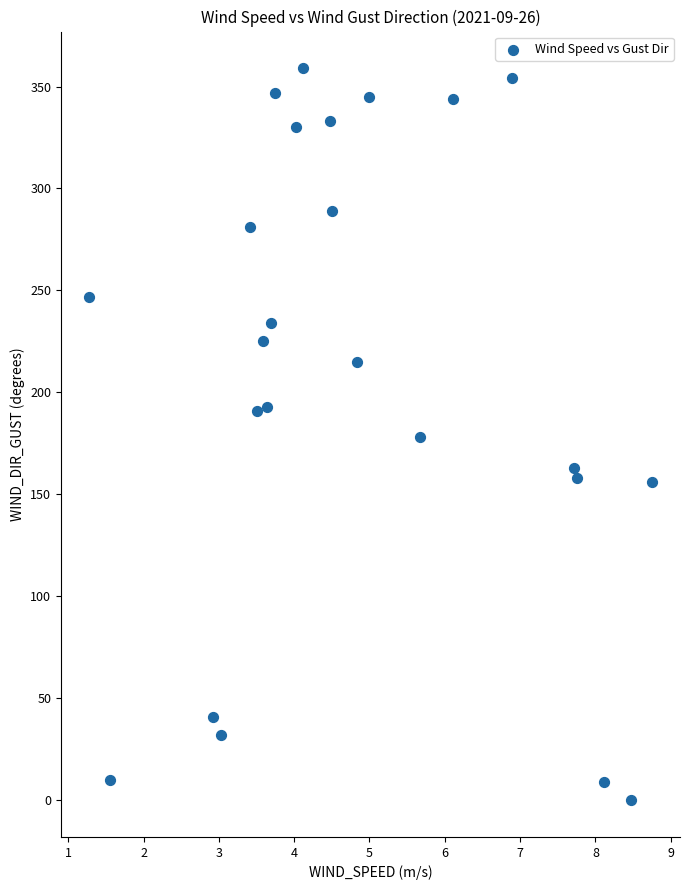

How many data points are displayed?

24